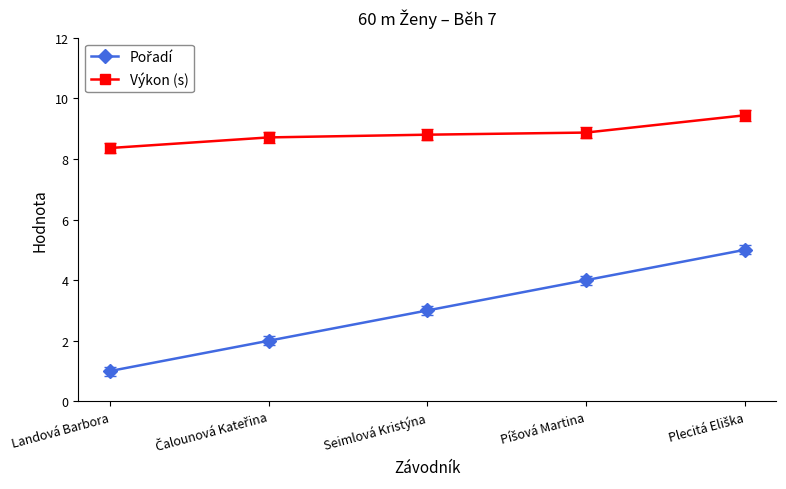

What is the label of the 3rd point from the right?

Seimlová Kristýna